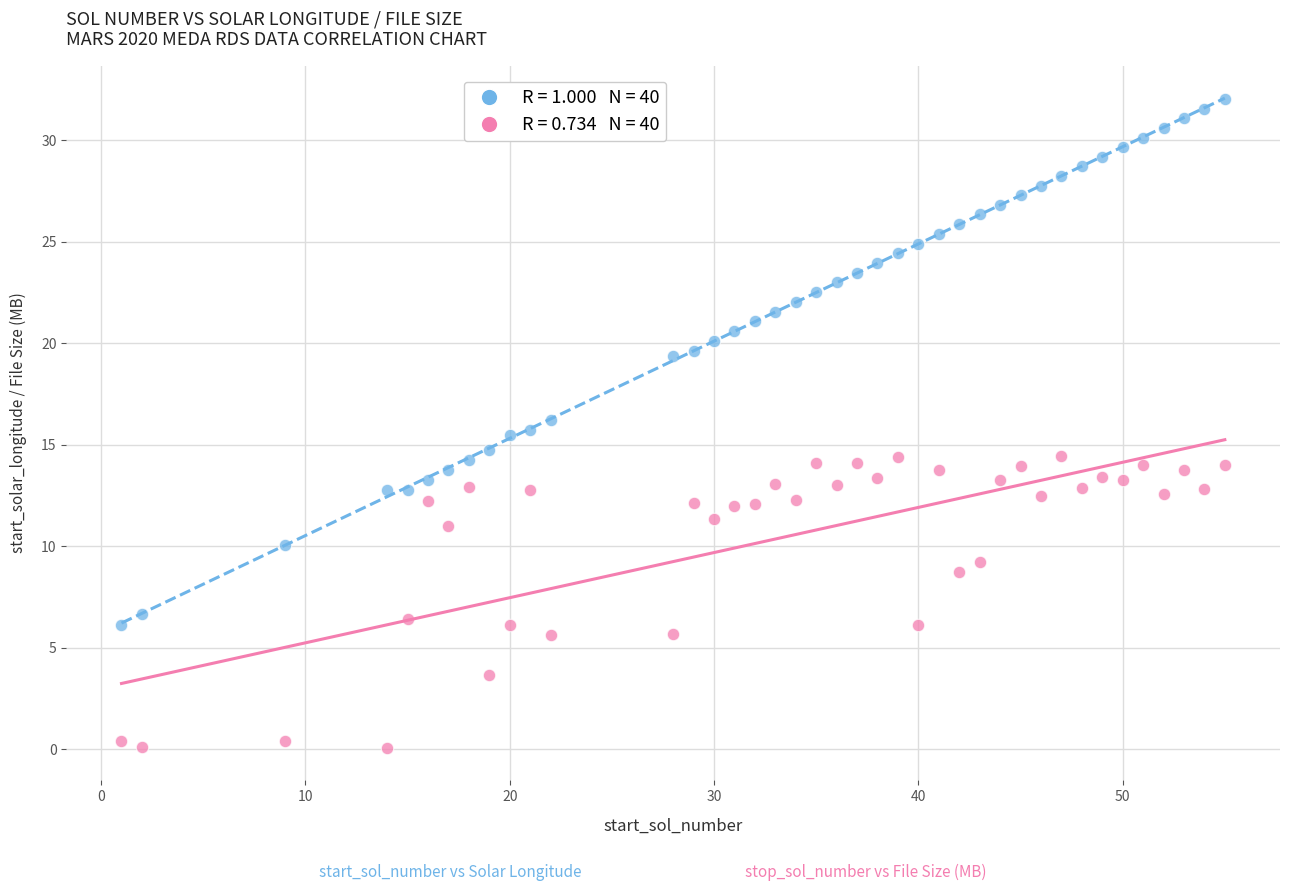

Across all data points, what is the range of Y values (max minus min)?

31.9